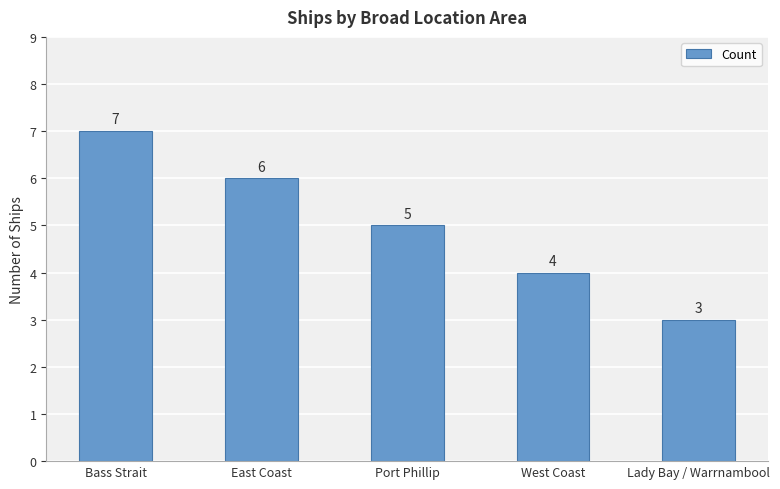

Rank the categories by value from highest to lowest.

Bass Strait, East Coast, Port Phillip, West Coast, Lady Bay / Warrnambool